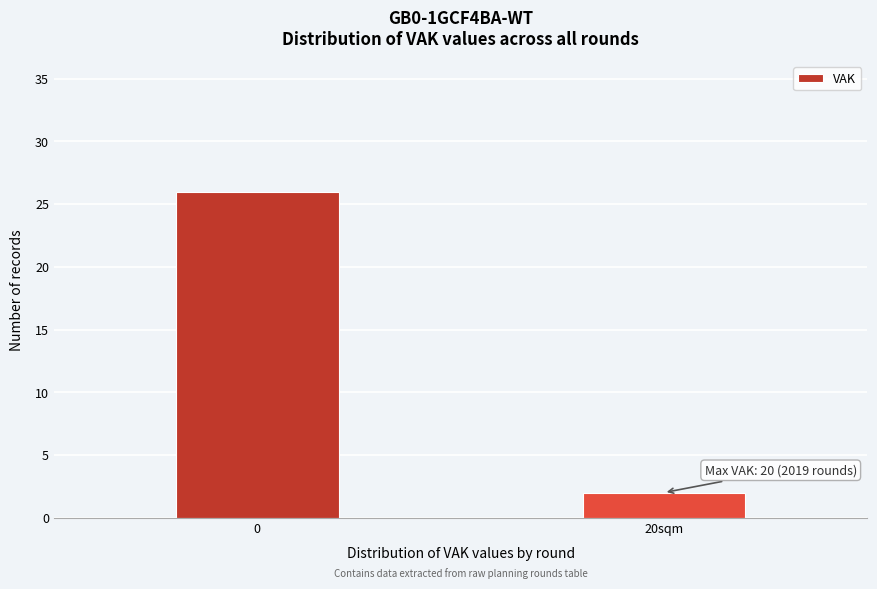

Reading right to left, list all the values displayed in this chart.

20sqm=2	0=26